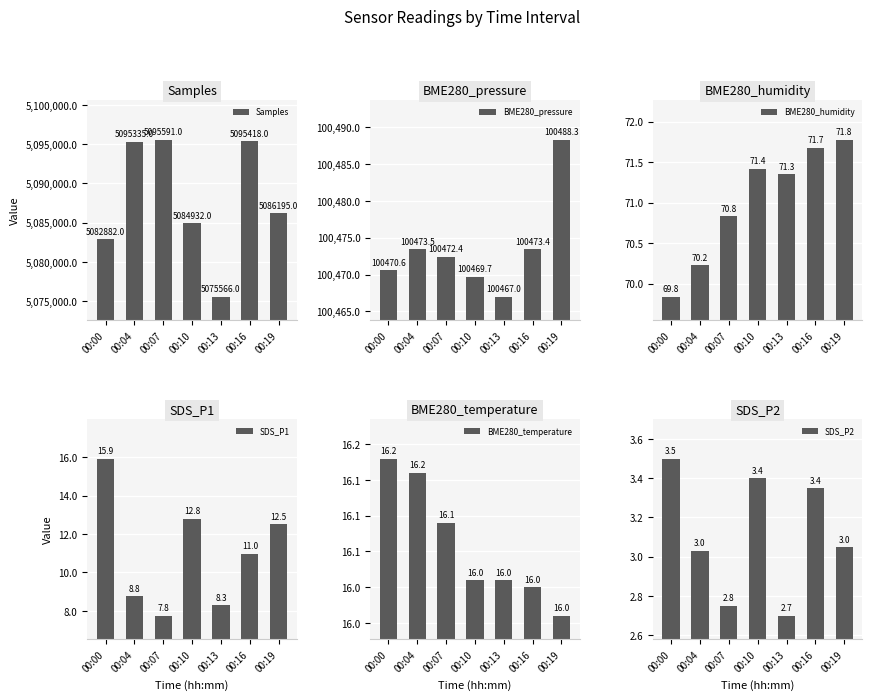

What is the difference between the maximum and second lowest values in the SDS_P1 series?

7.6